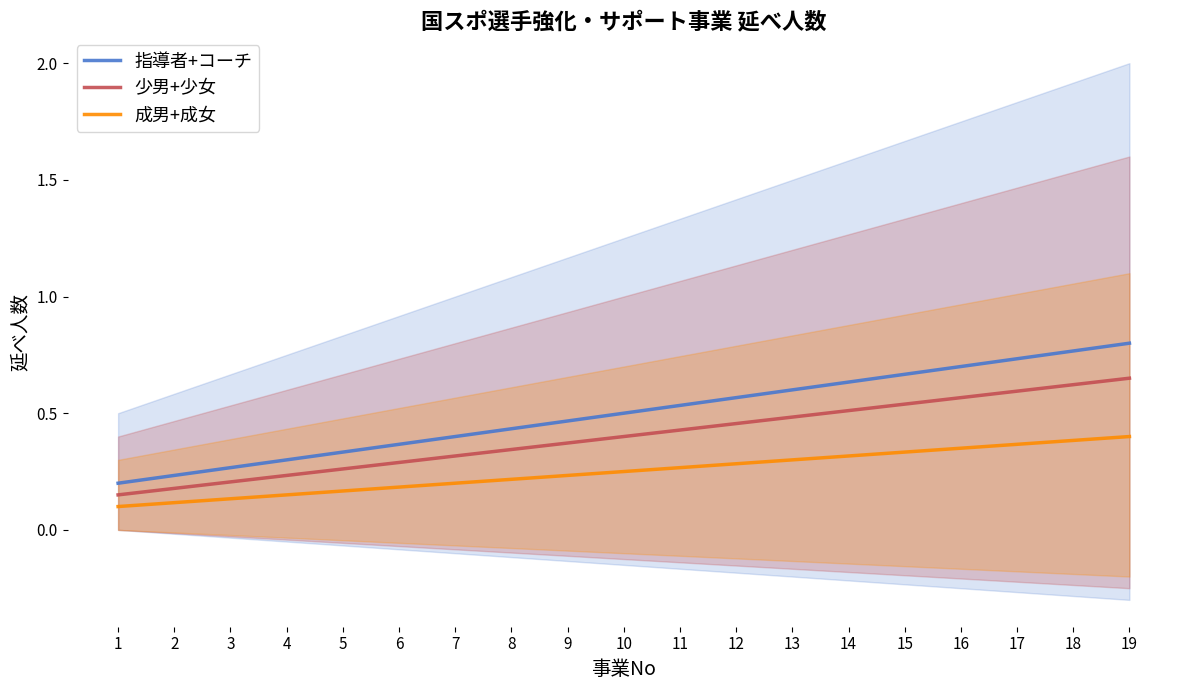

What is the value of the 指導者+コーチ point at the 2nd from the left?

0.2